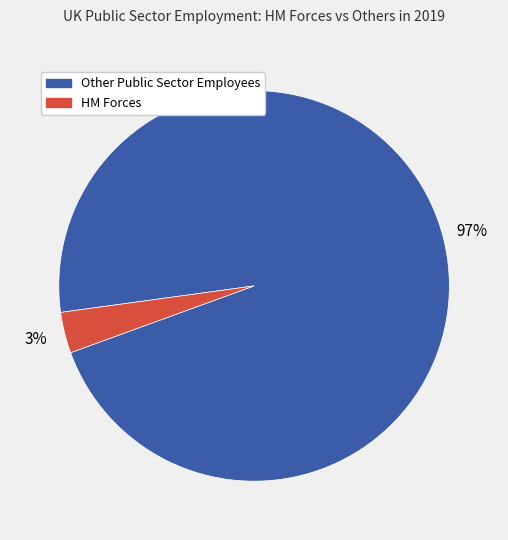

To the nearest percent, what is the average slice percentage?

50%